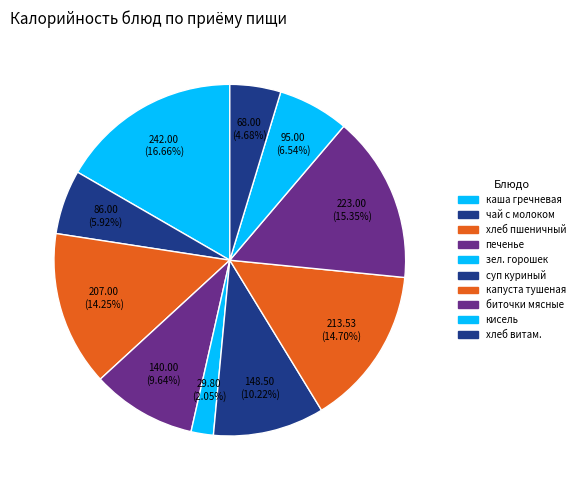

Which slice is the smallest?

зеленый горошек консервированный